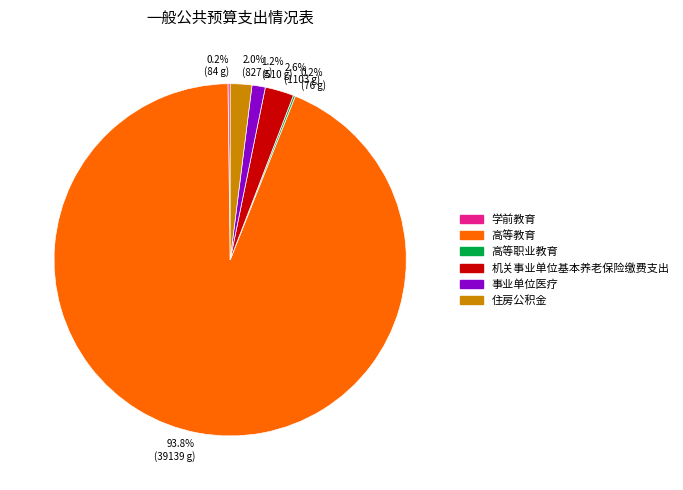

Is there any slice that represents more than half of the pie?

Yes